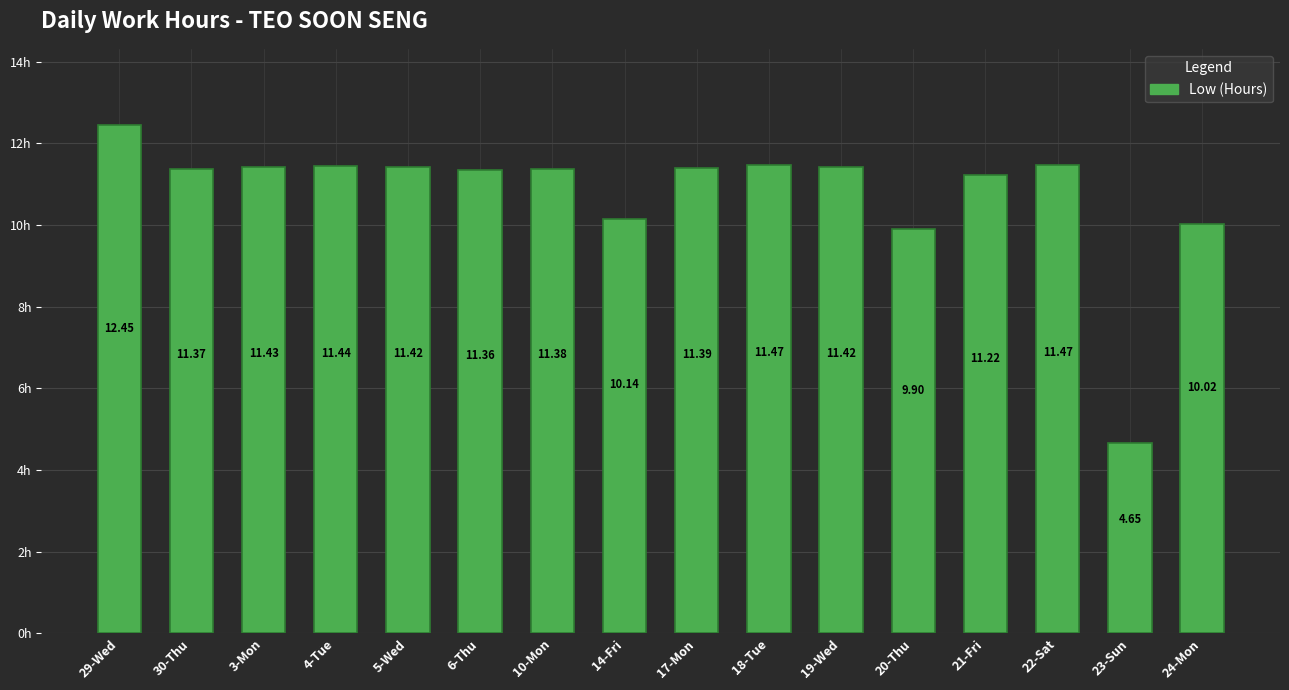

Between 23-Sun and 14-Fri, which is larger?

14-Fri